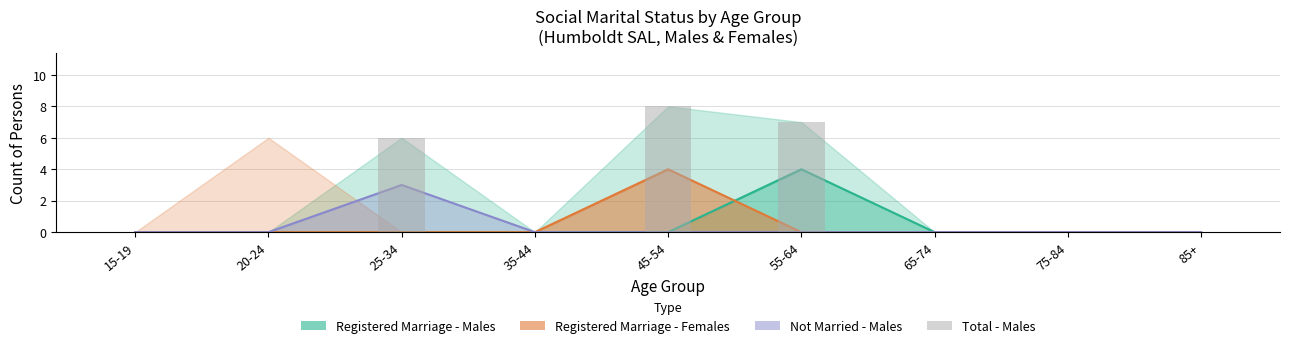

The chart shows a value of -3 at 75-84. True or false?

False